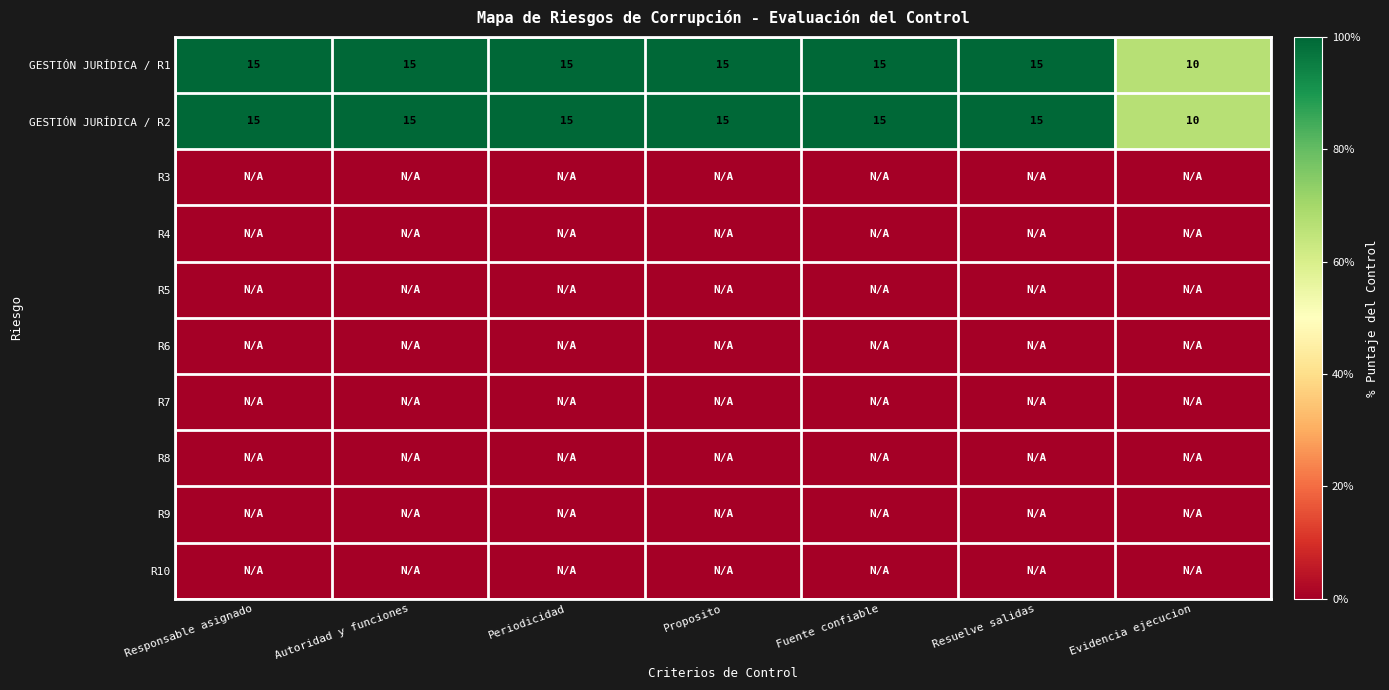

The value of GESTIÓN JURÍDICA / R1 at Periodicidad is 22. True or false?

False